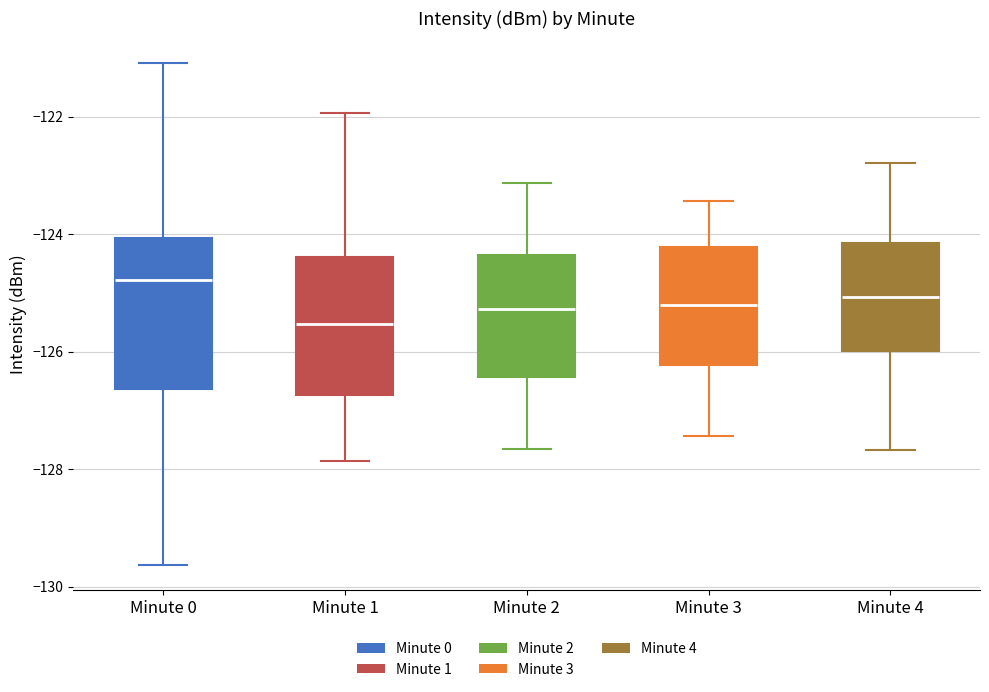

Where does the upper whisker of the box for Minute 4 end on the y-axis? The values are not printed on the chart, so give them approximately, as read against the axis.

-122.8